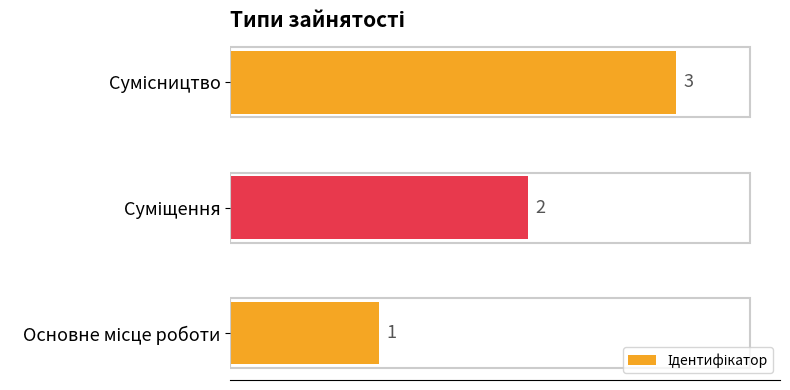

What is the greatest value displayed?

3